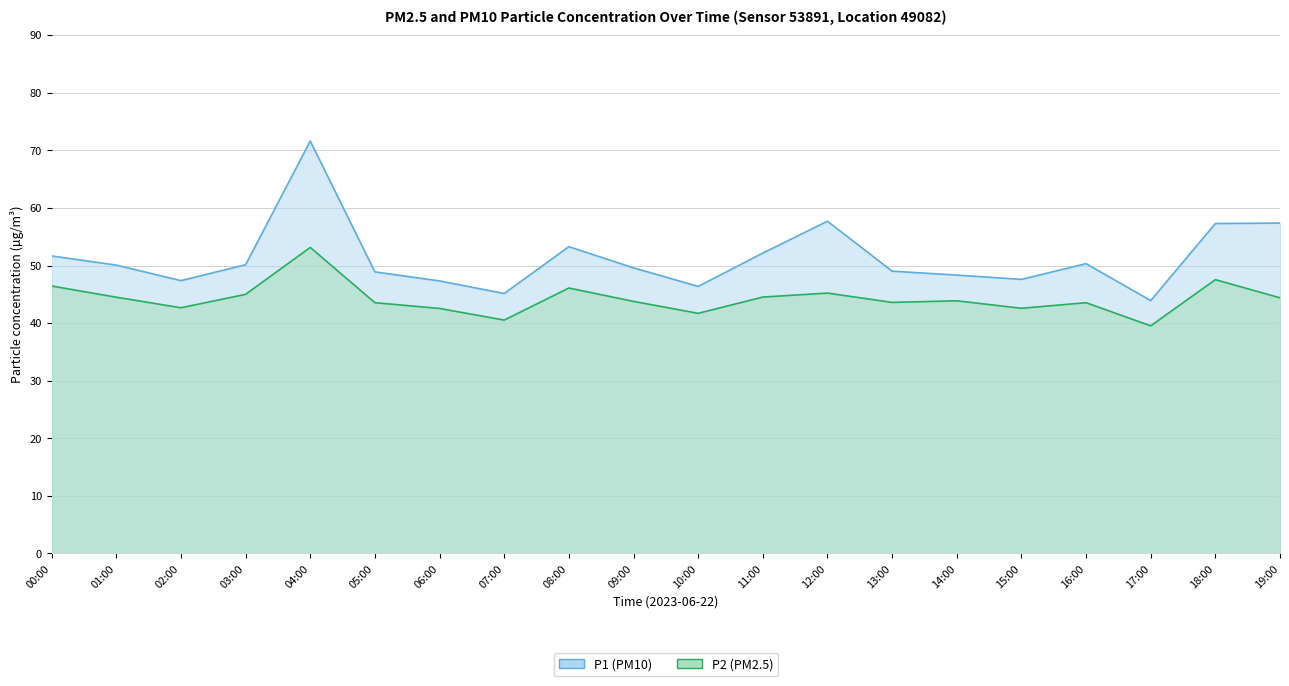

Between 13:00 and 15:00, which series saw the biggest shift?

P1 (PM10)